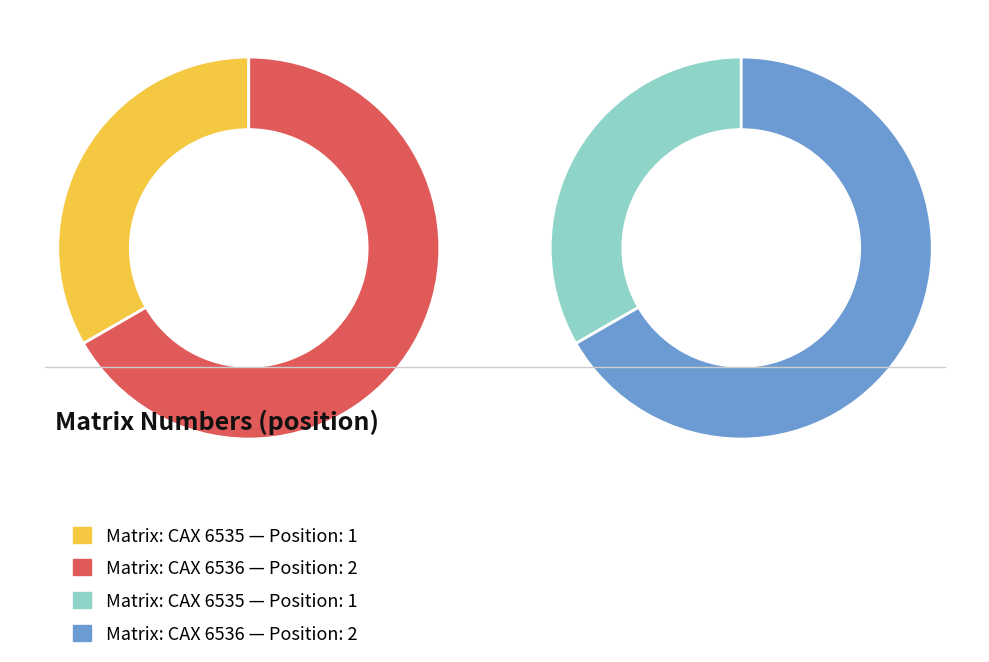

What is the change in value from CAX 6535 to CAX 6536?

+1